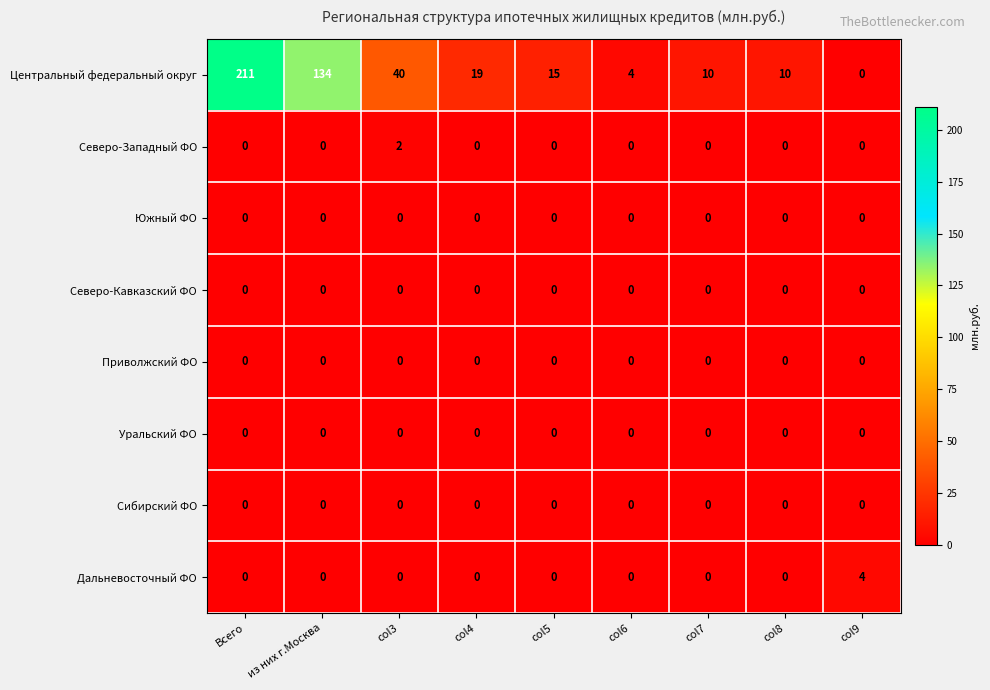

True or false: Северо-Западный ФО has a value of 0 at col8.

True